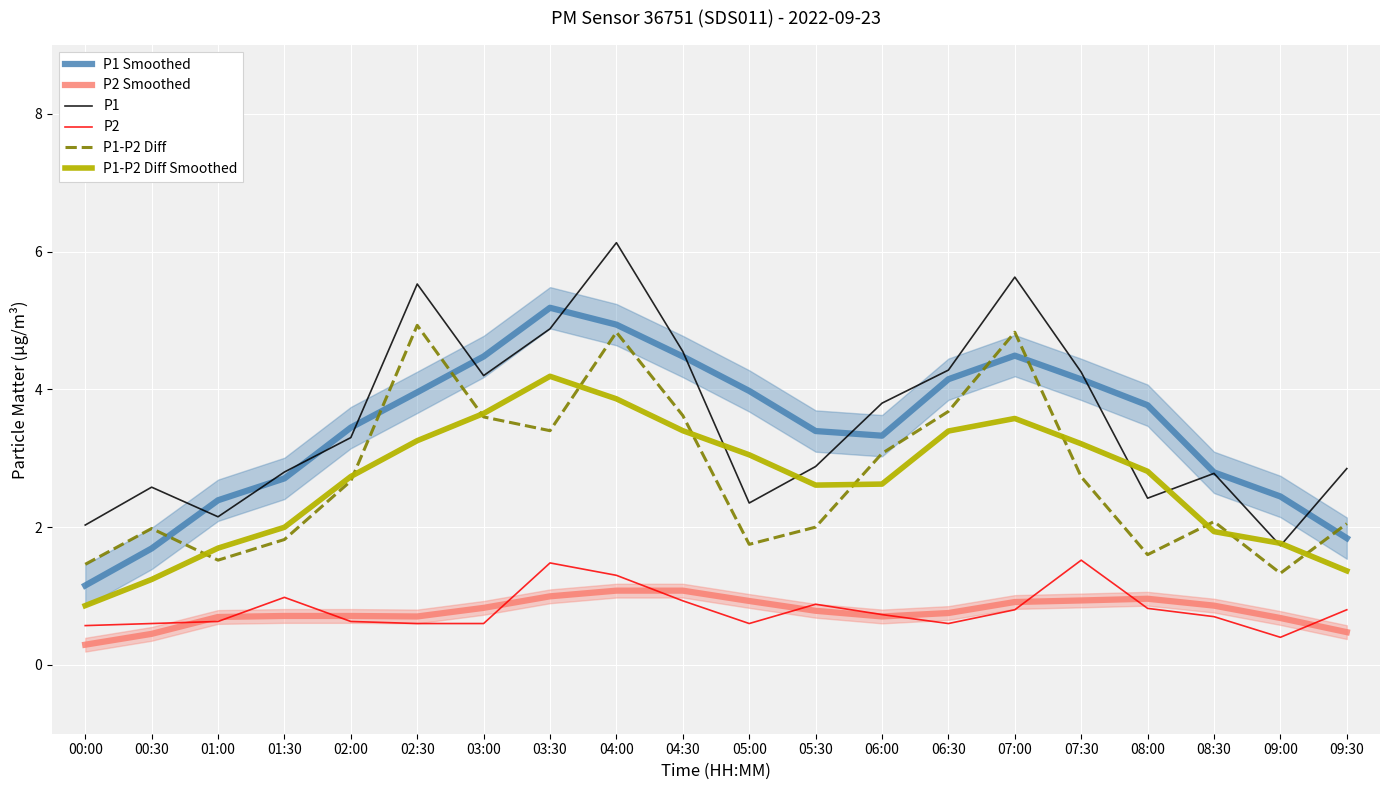

At which label does P1-P2 Diff reach its minimum?

09:00